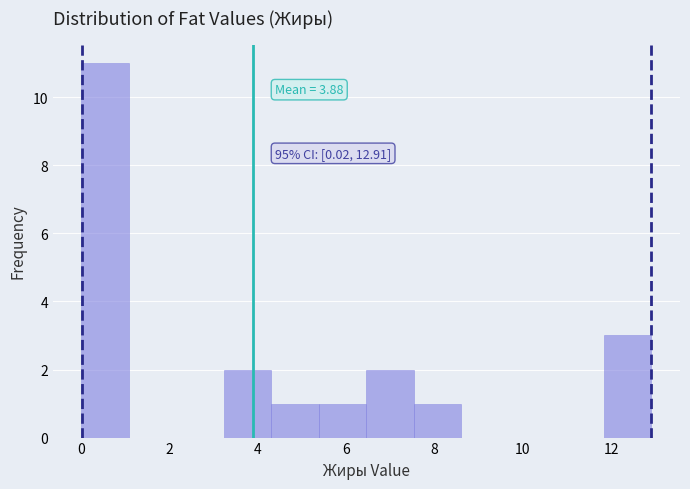

Which range on the x-axis has the tallest bar?

0.0 to 1.0